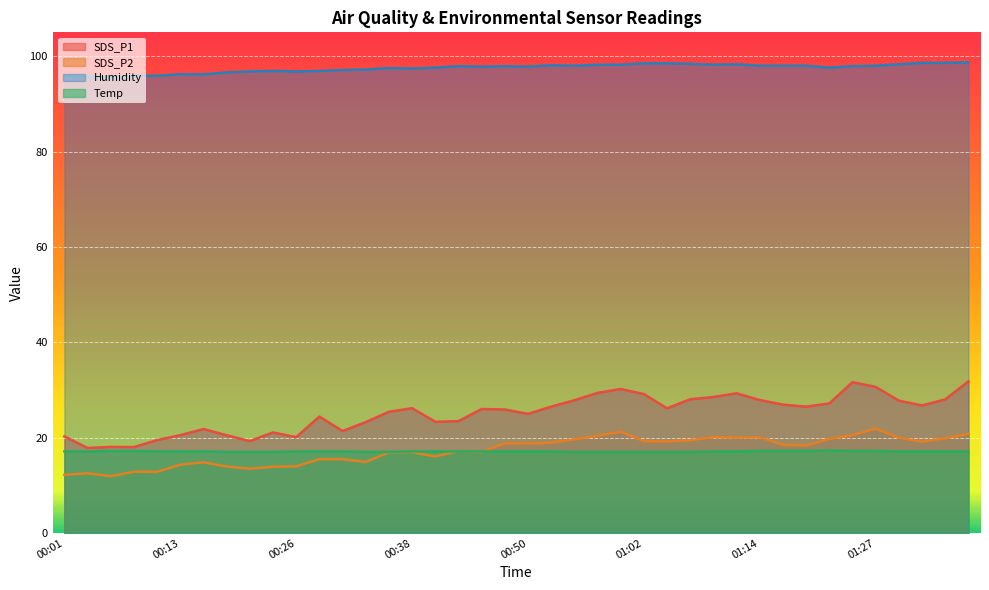

Does the chart display data point markers on the line(s)?

No